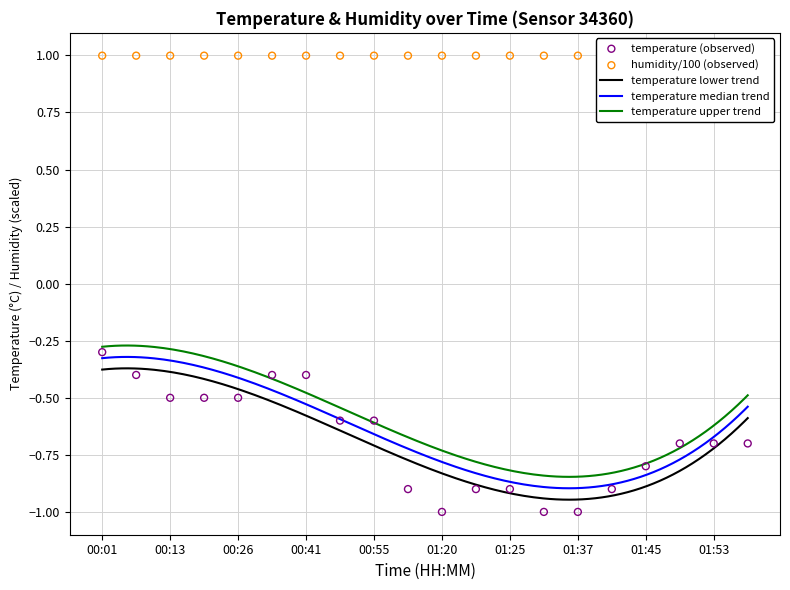

What is the change in value from 01:37 to 01:53?

+0.3